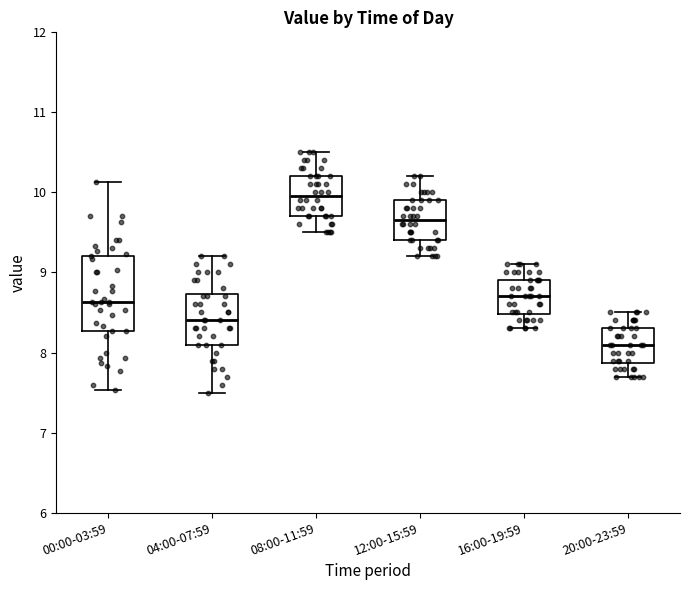

Which box's median line is the lowest?

20:00-23:59